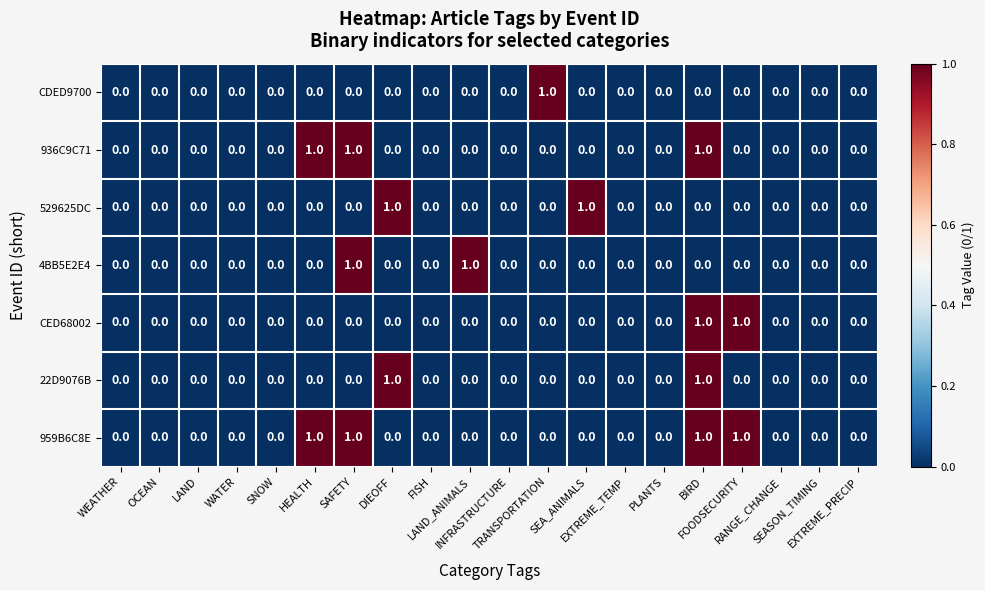

At which category is the sum across all series the highest?

BIRD